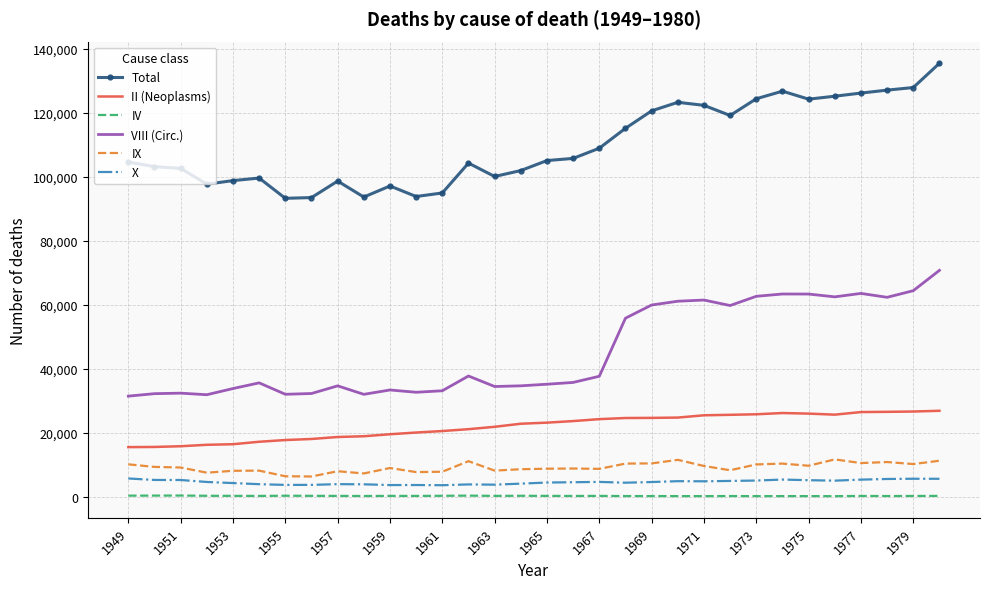

How many values in the II (Neoplasms) series are below 23135?

16